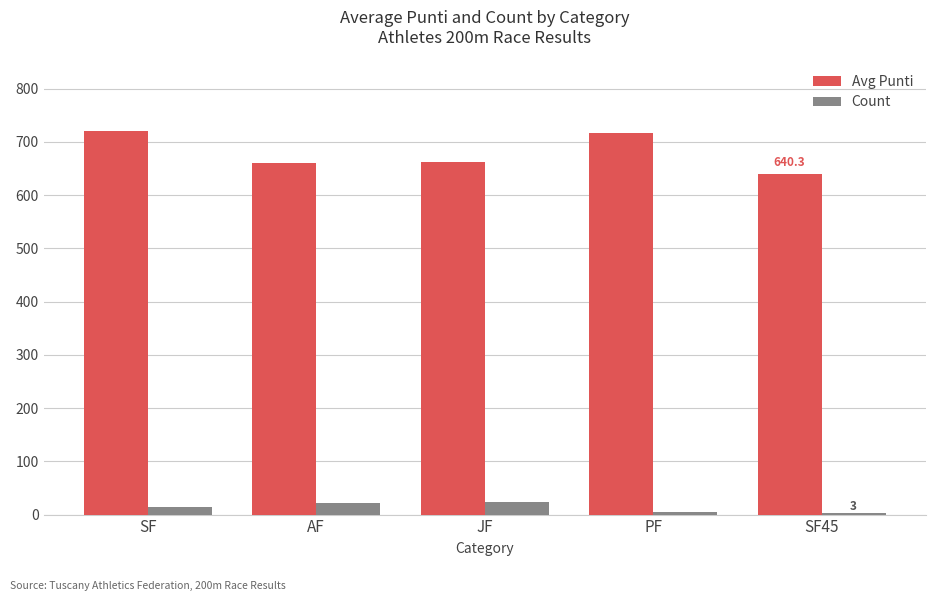

What is the label of the 4th bar from the right?

AF